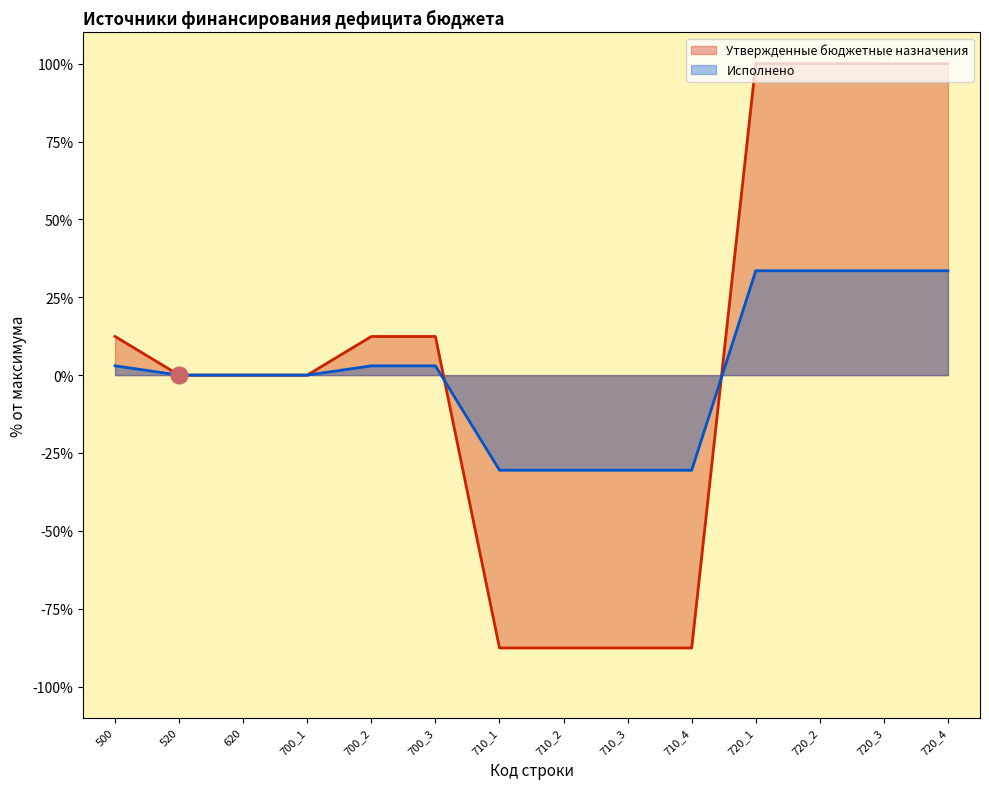

At which category does the chart reach its minimum across all series?

710_1